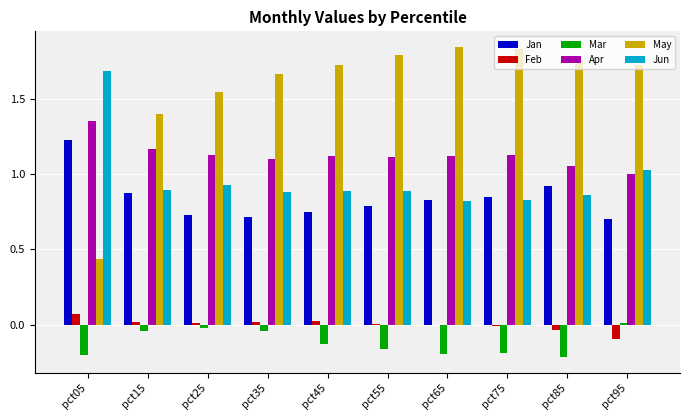

The value of Jun at pct05 is 2.8. True or false?

False